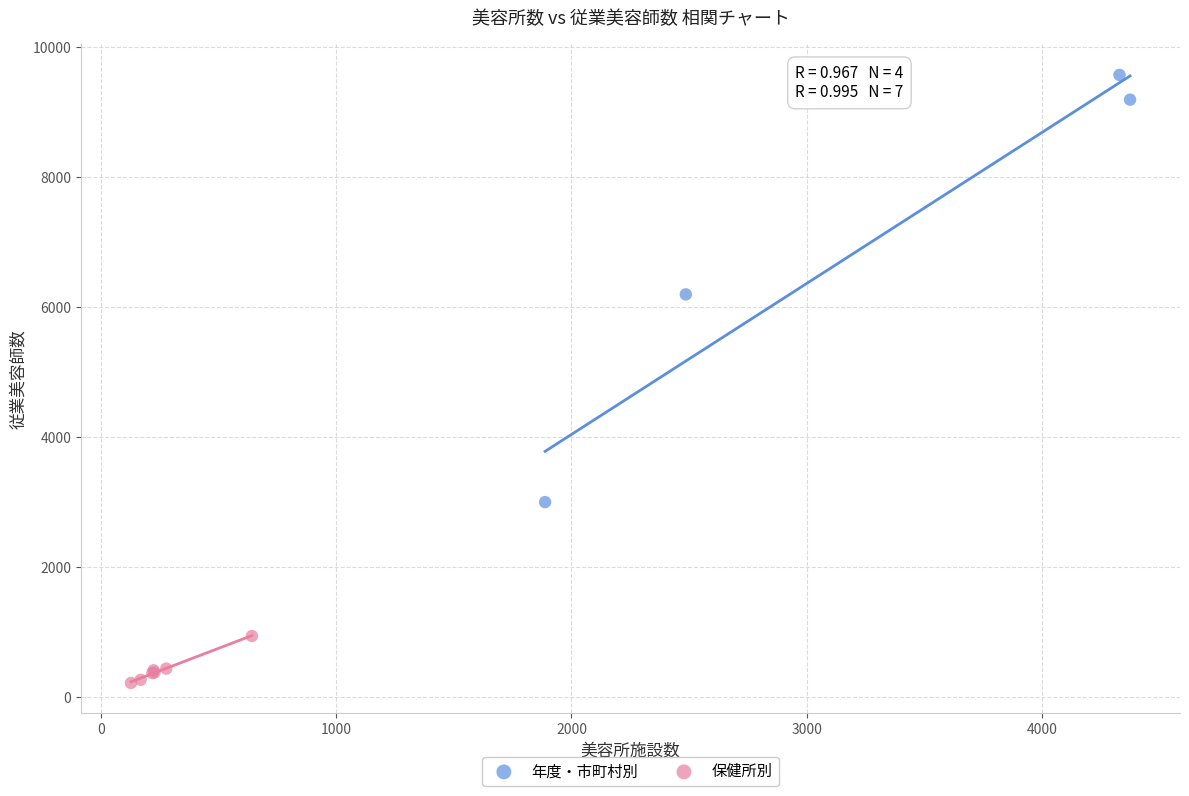

What are all the series names shown in the legend?

年度・市町村別, 保健所別